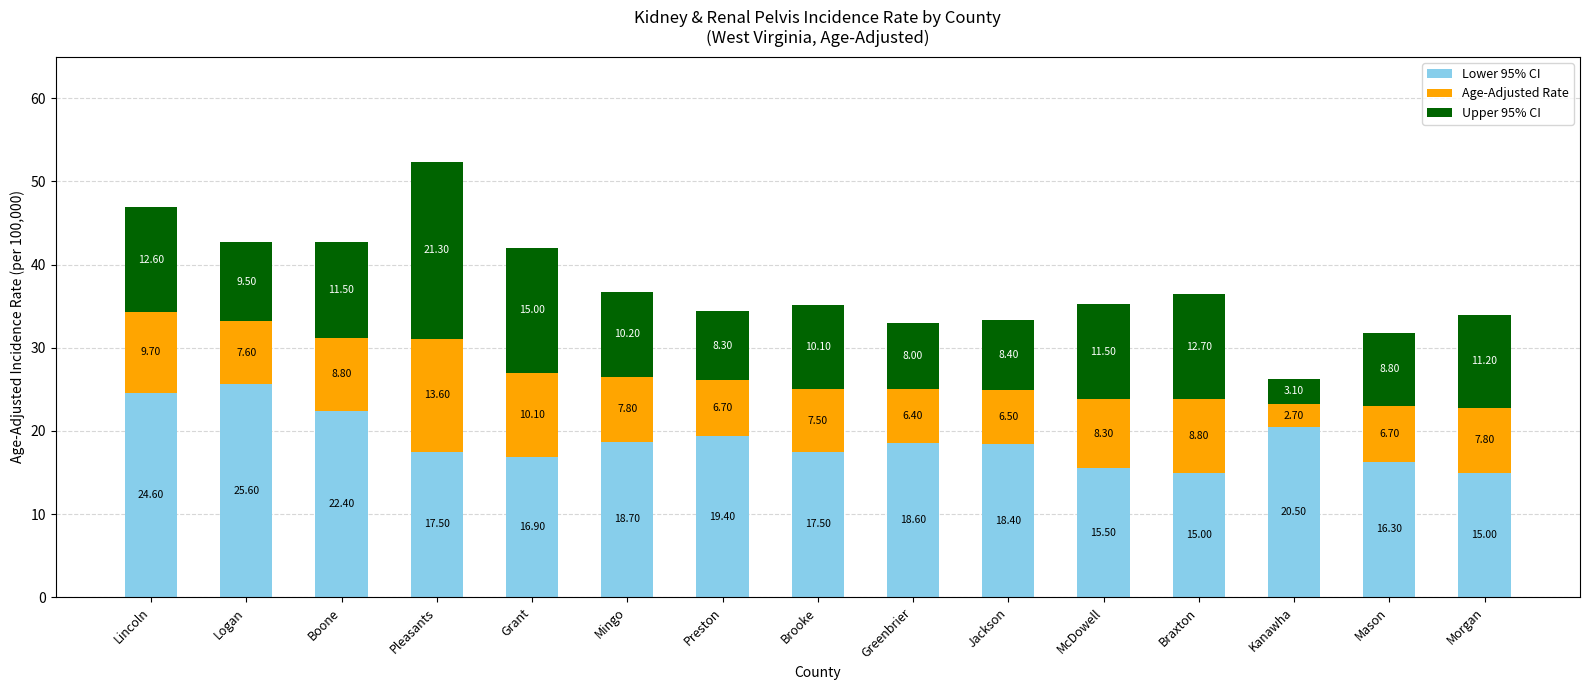

What is the total value across all series at Logan?

42.7